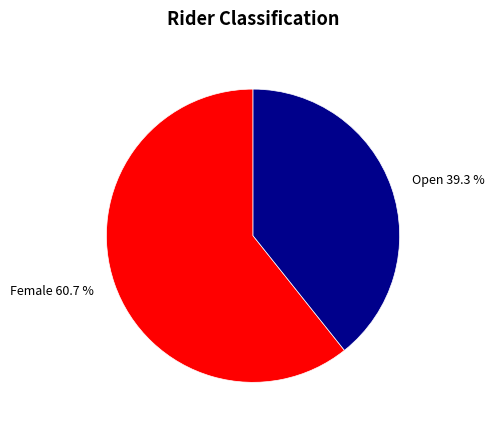

How many segments does this pie chart have?

2